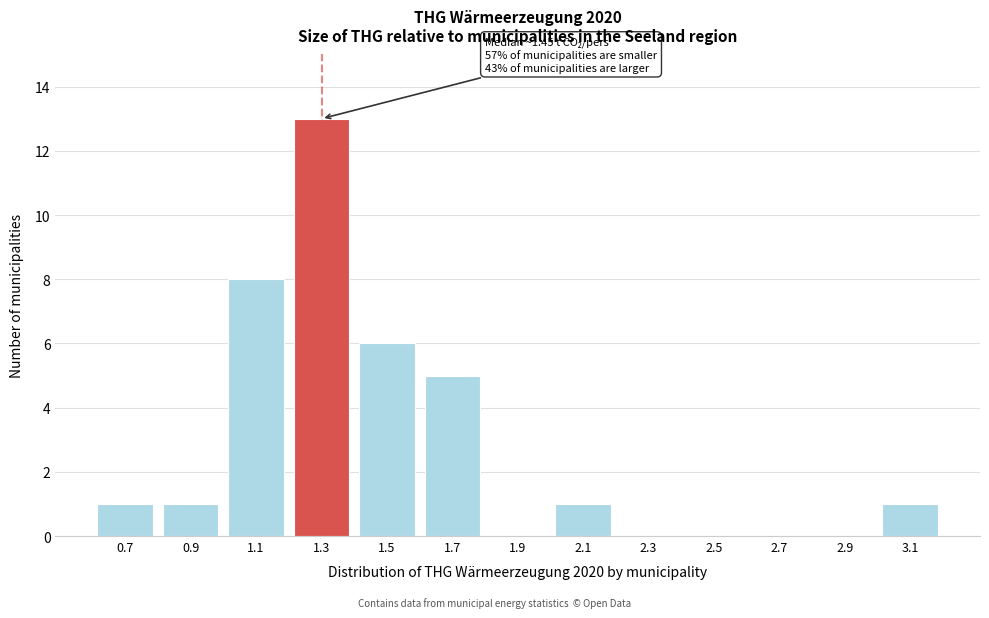

Reading left to right, list all the values displayed in this chart.

0.7=1	0.9=1	1.1=8	1.3=13	1.5=6	1.7=5	1.9=0	2.1=1	2.3=0	2.5=0	2.7=0	2.9=0	3.1=1